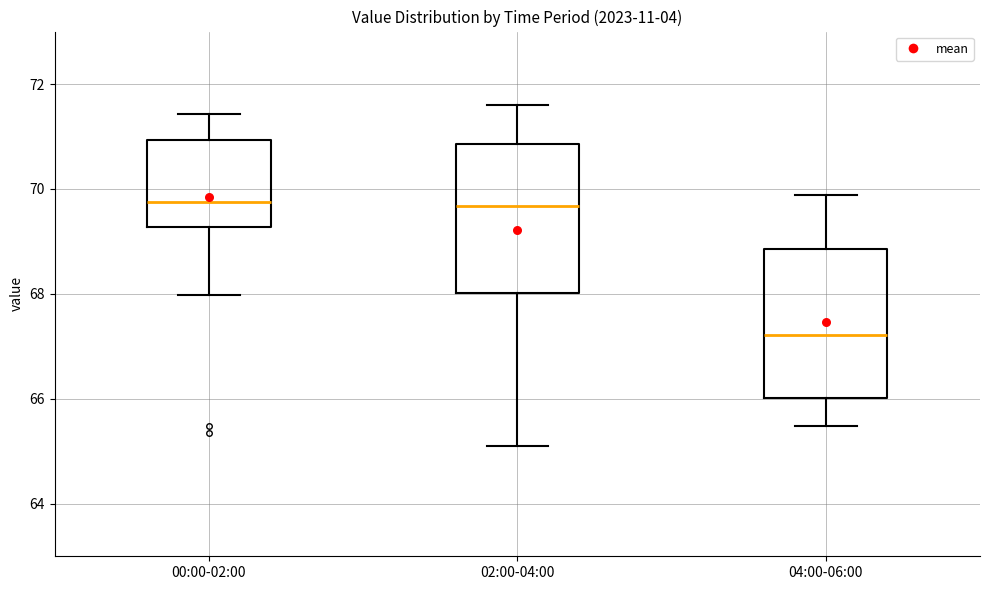

Reading left to right, read every box against the y-axis: the position of its median line, the range the box covers, and the ends of its whiskers. The values are not printed on the chart, so give them approximately, as read against the axis.

00:00-02:00: median 69.8, box 69.2 to 71.0, whiskers 68.0 to 71.4
02:00-04:00: median 69.6, box 68.0 to 70.8, whiskers 65.2 to 71.6
04:00-06:00: median 67.2, box 66.0 to 68.8, whiskers 65.4 to 69.8